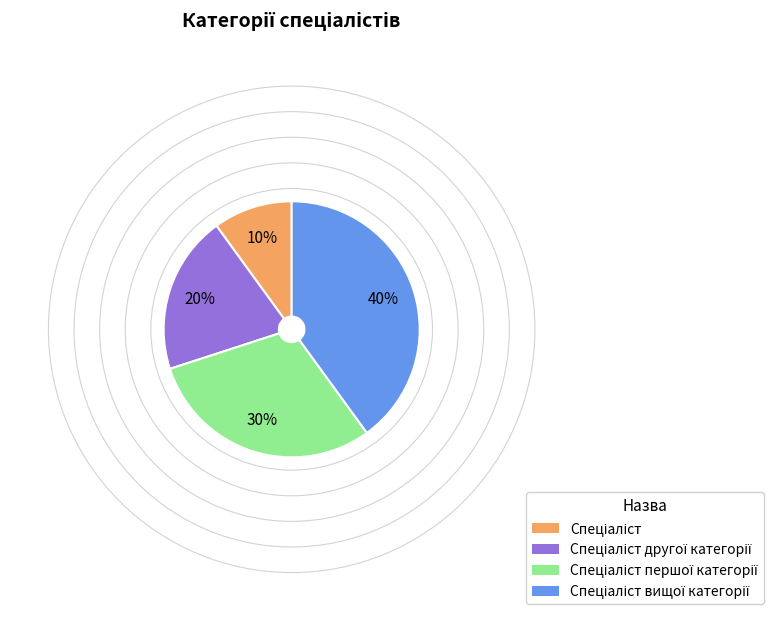

To the nearest percent, what is the difference between the largest and smallest slice percentages?

30%